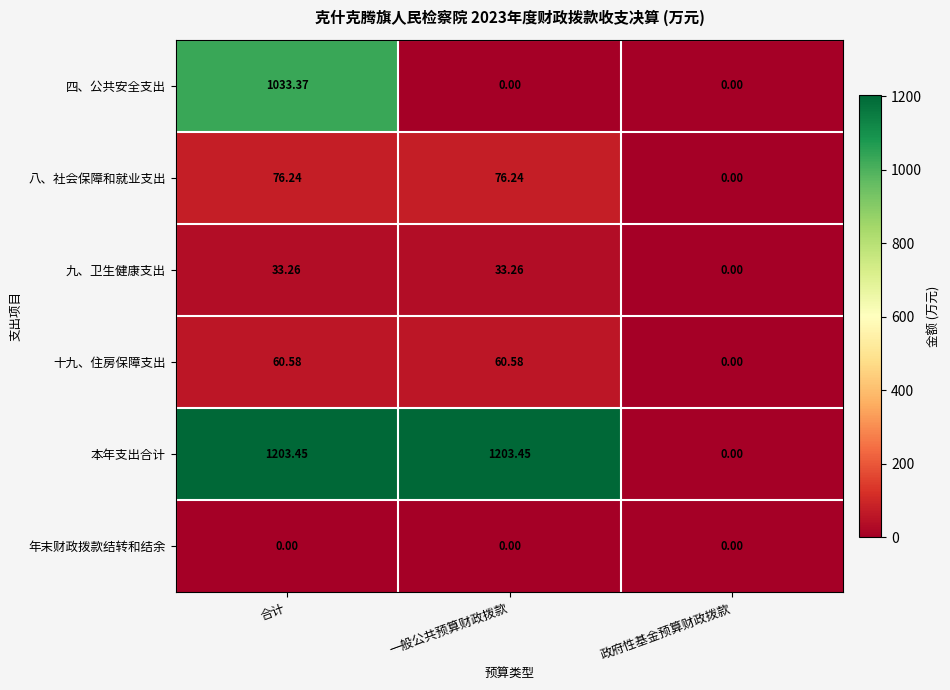

Between 一般公共预算财政拨款 and 政府性基金预算财政拨款, which series saw the biggest shift?

本年支出合计